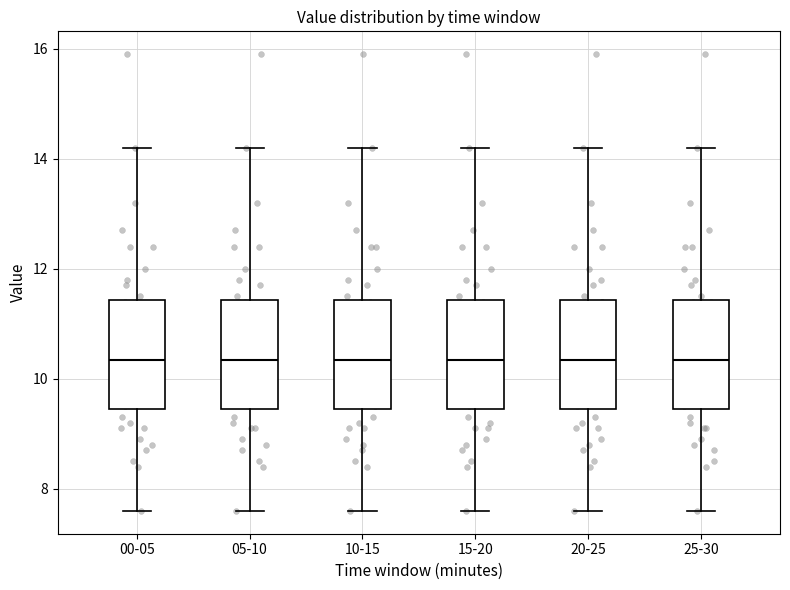

Reading left to right, read every box against the y-axis: the position of its median line, the range the box covers, and the ends of its whiskers. The values are not printed on the chart, so give them approximately, as read against the axis.

00-05: median 10.4, box 9.4 to 11.4, whiskers 7.6 to 14.2
05-10: median 10.4, box 9.4 to 11.4, whiskers 7.6 to 14.2
10-15: median 10.4, box 9.4 to 11.4, whiskers 7.6 to 14.2
15-20: median 10.4, box 9.4 to 11.4, whiskers 7.6 to 14.2
20-25: median 10.4, box 9.4 to 11.4, whiskers 7.6 to 14.2
25-30: median 10.4, box 9.4 to 11.4, whiskers 7.6 to 14.2